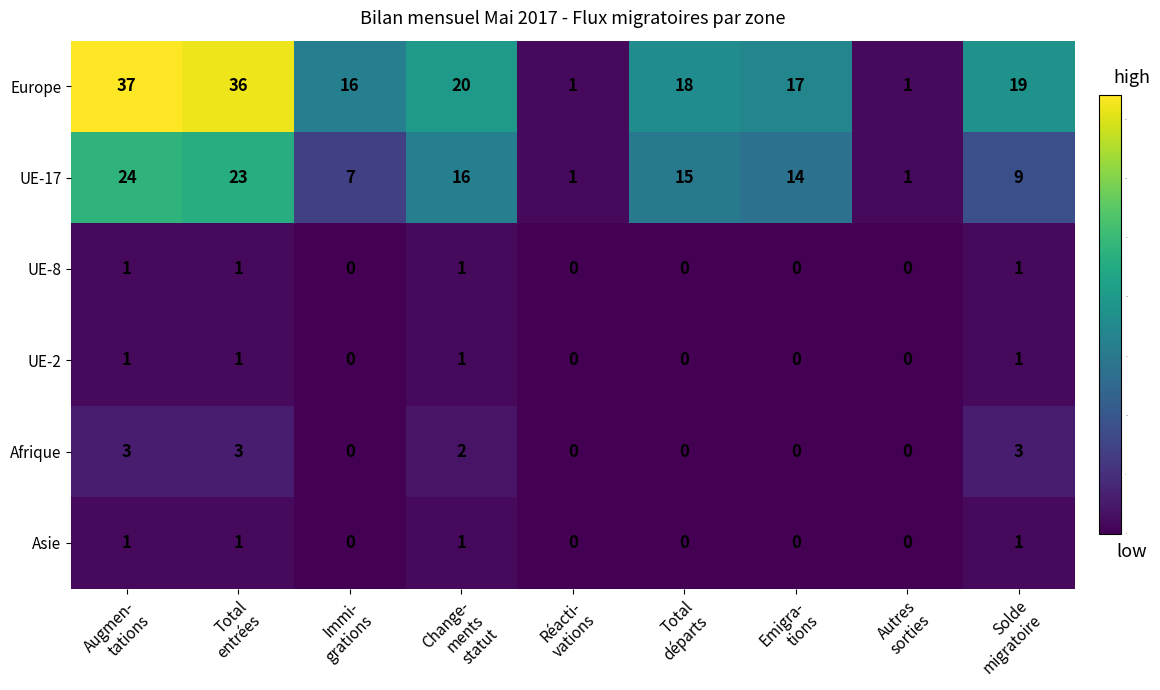

How many UE-2 values are between 0 and 1?

9